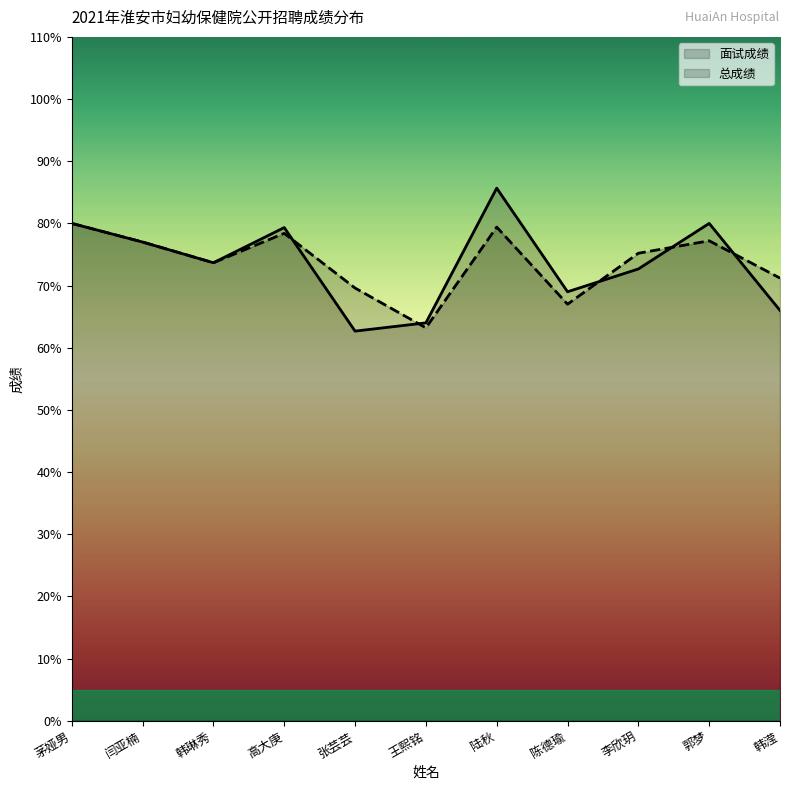

What is the sum of the 面试成绩 values at 闫亚楠 and 郭梦?

157.0